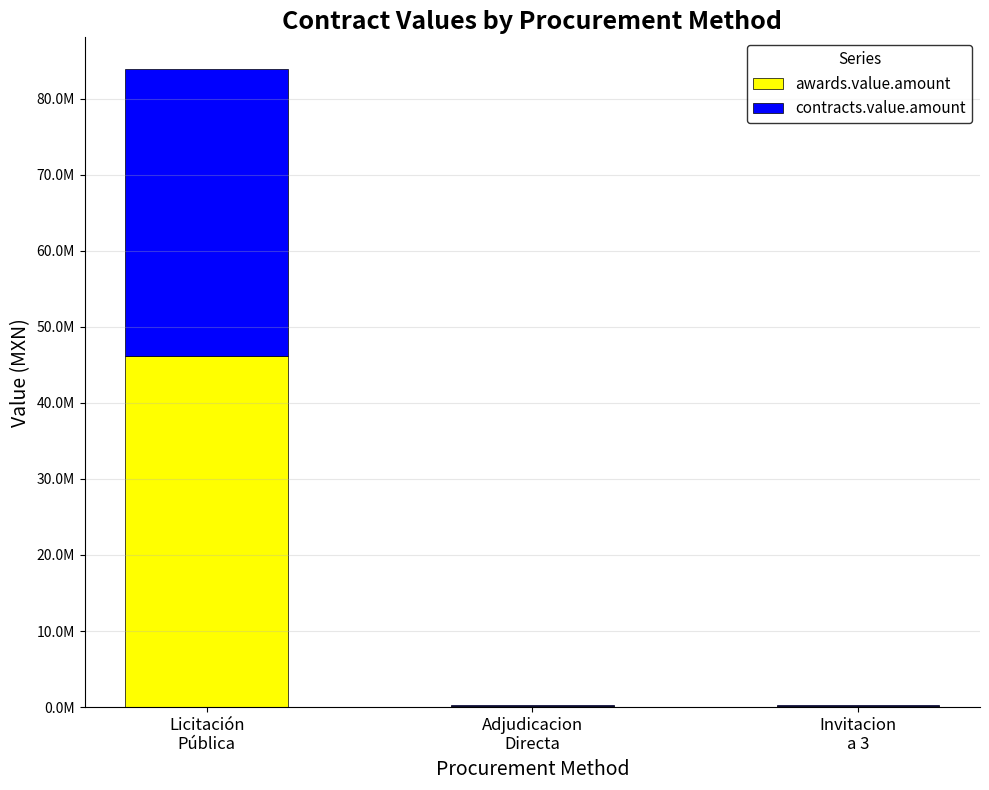

What are all the series names shown in the legend?

awards.value.amount, contracts.value.amount